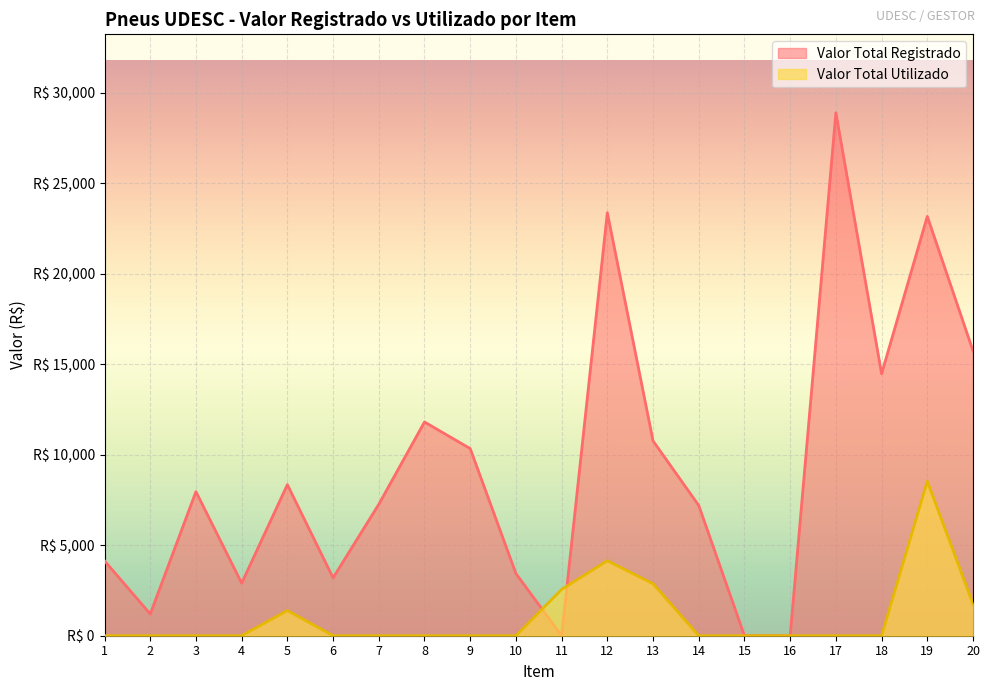

Which series has the widest spread of values?

Valor Total Registrado